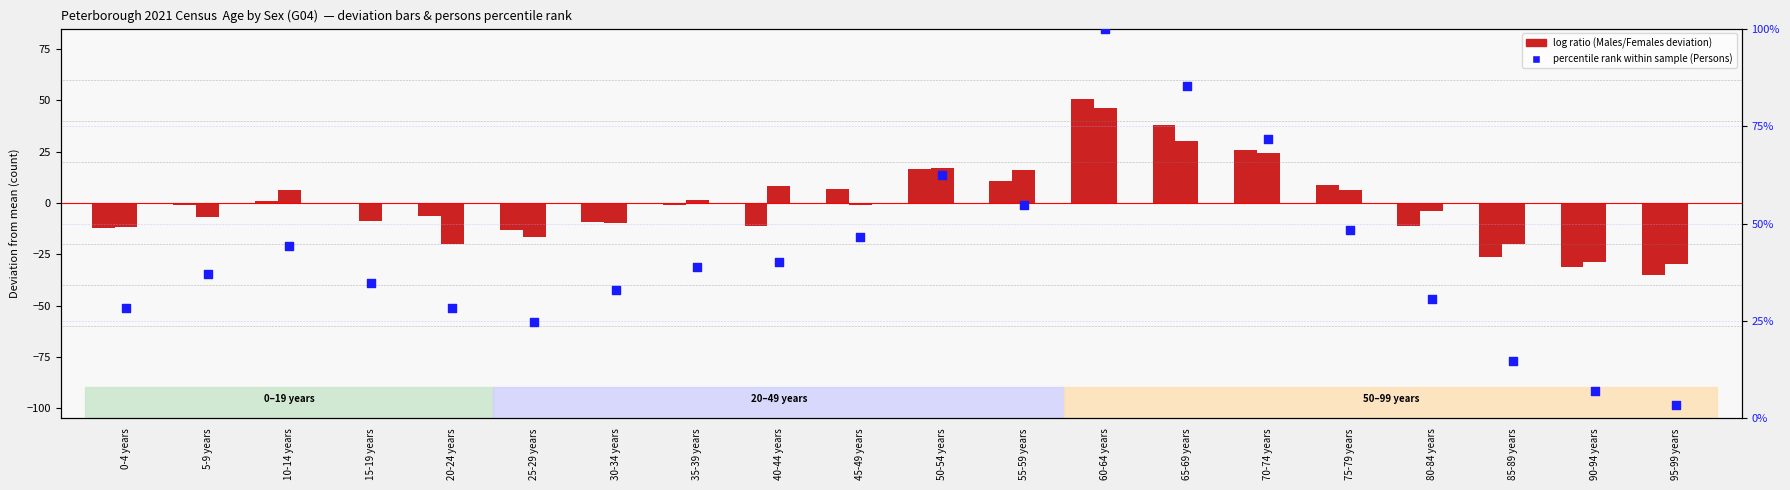

Which series reaches the maximum Y coordinate?

Persons % rank